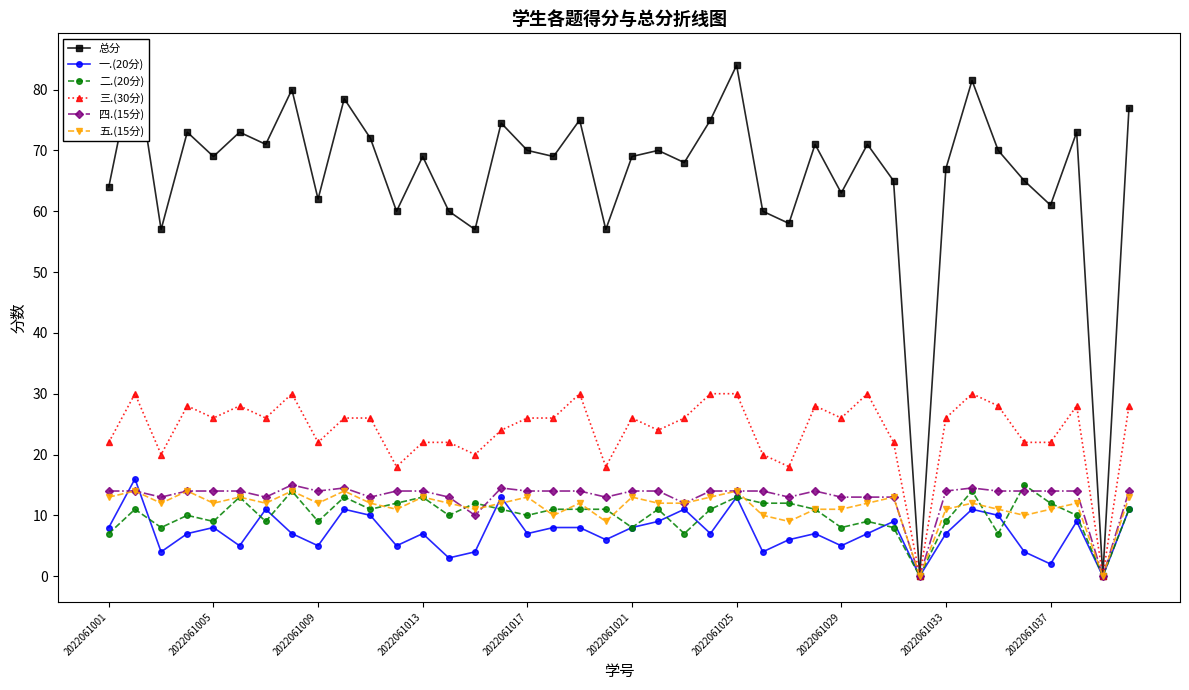

What is the maximum value for 五.(15分)?

14.0